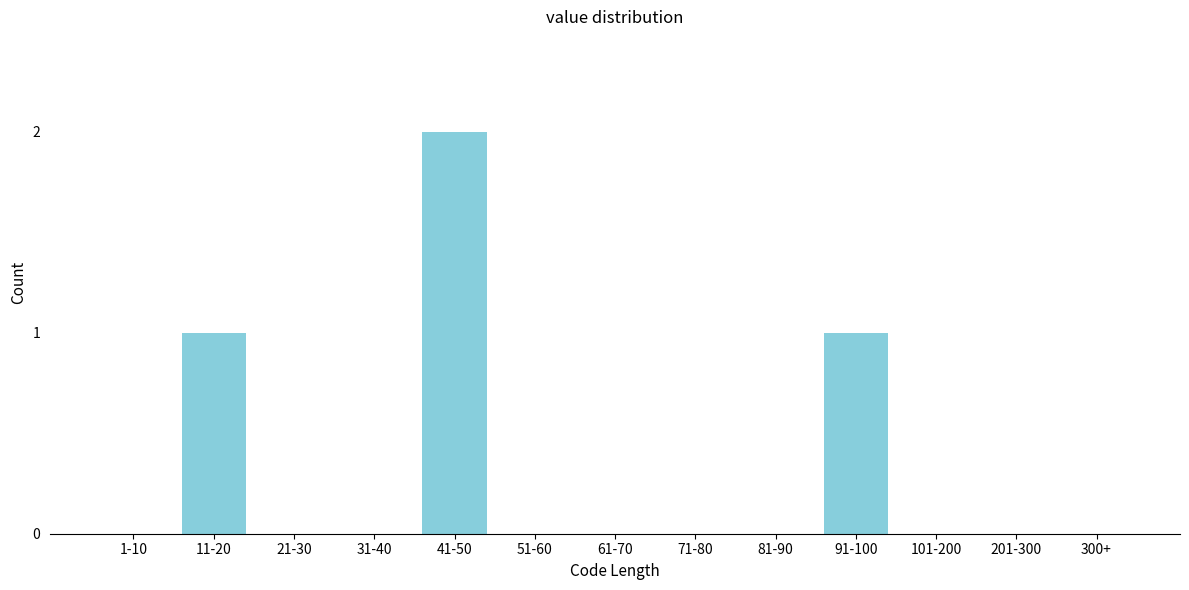

Reading left to right, list all the values displayed in this chart.

1-10=0	11-20=1	21-30=0	31-40=0	41-50=2	51-60=0	61-70=0	71-80=0	81-90=0	91-100=1	101-200=0	201-300=0	300+=0